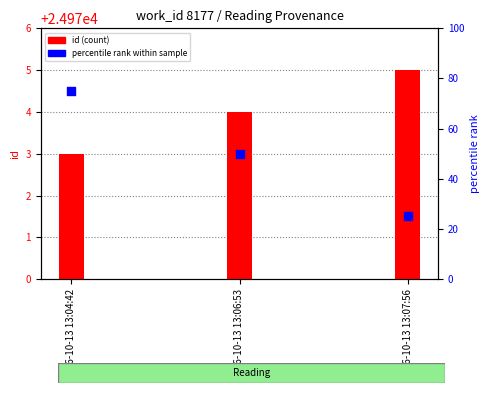

What is the total value across all series at 2016-10-13 13:06:53?

25024